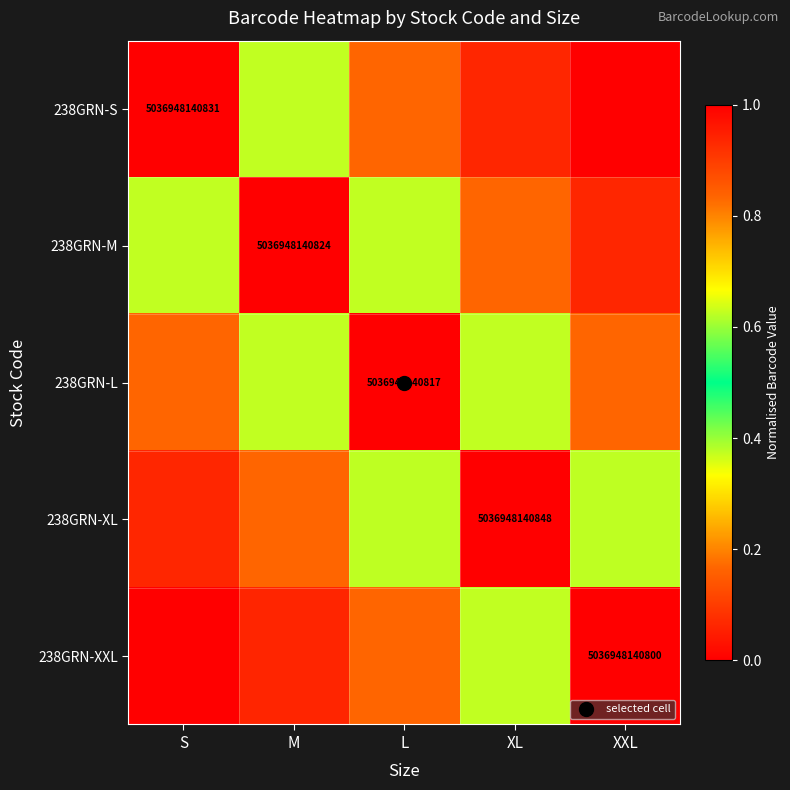

What is the maximum value for 238GRN-L?

1.0